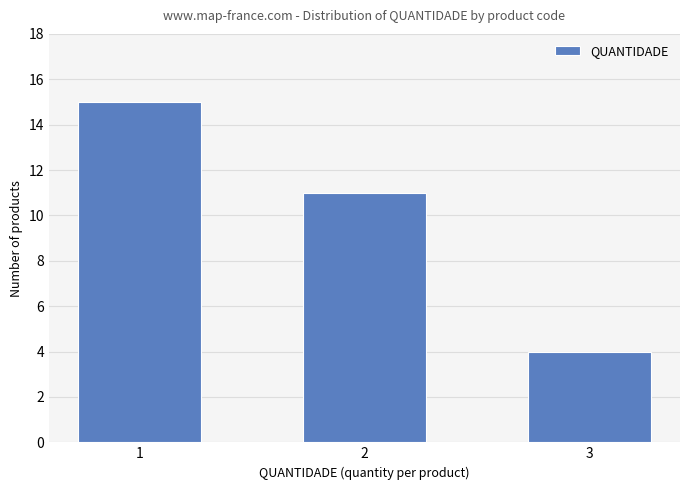

How many distinct data groups are displayed?

1